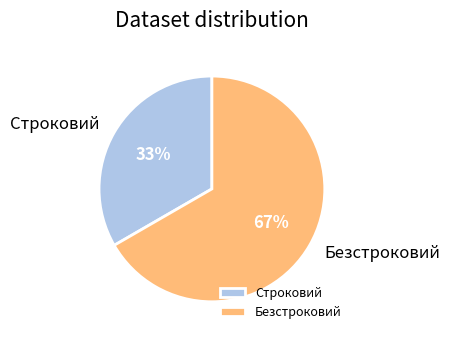

What is the ratio of the value at Безстроковий to the value at Строковий?

2.0